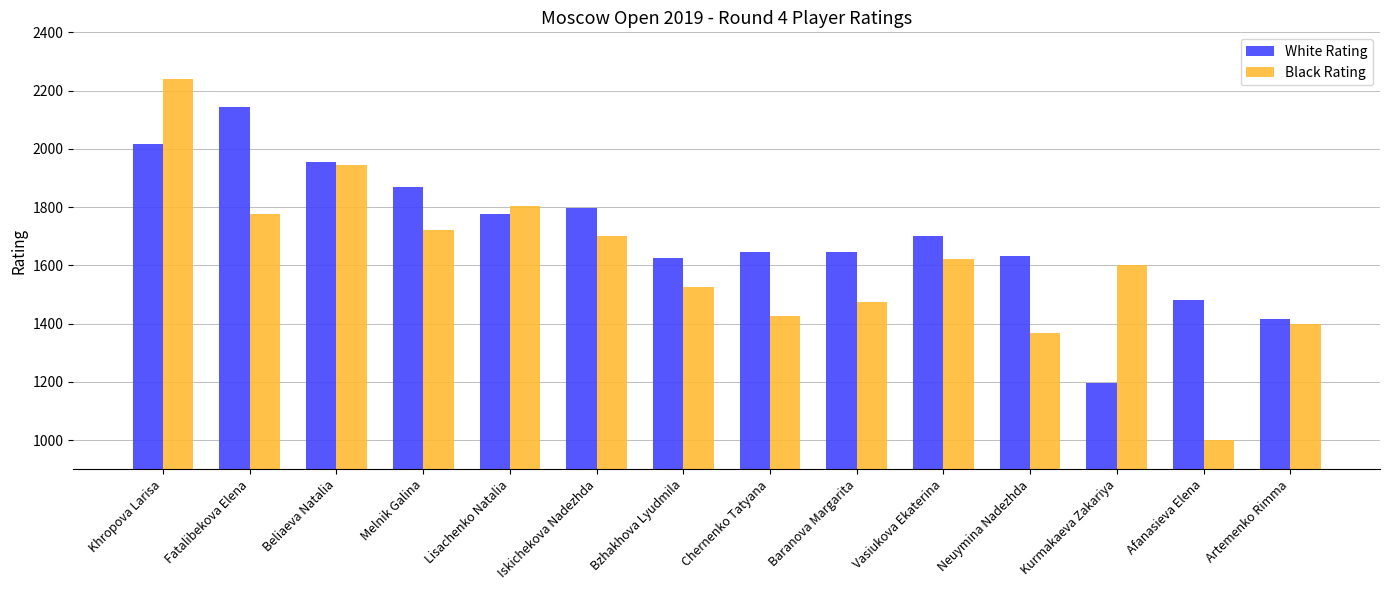

What position from the left is Melnik Galina?

4